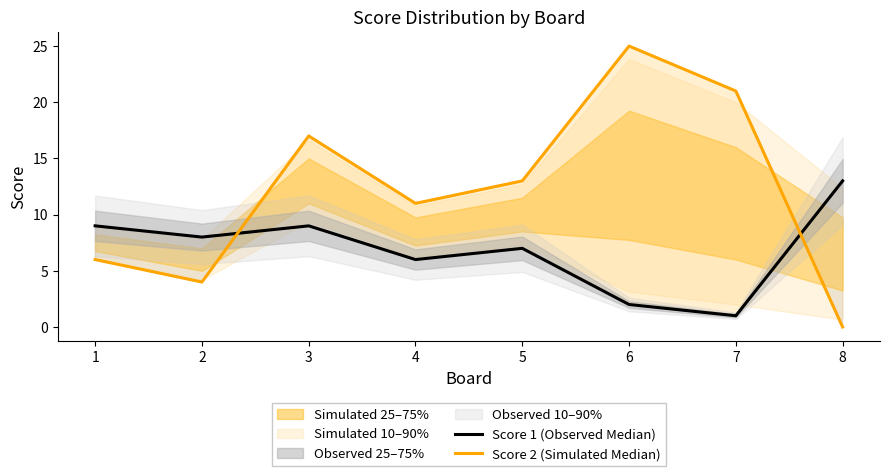

Between which two adjacent categories do Score 2 (Simulated Median) and Score 1 (Observed Median) first intersect?

2 and 3